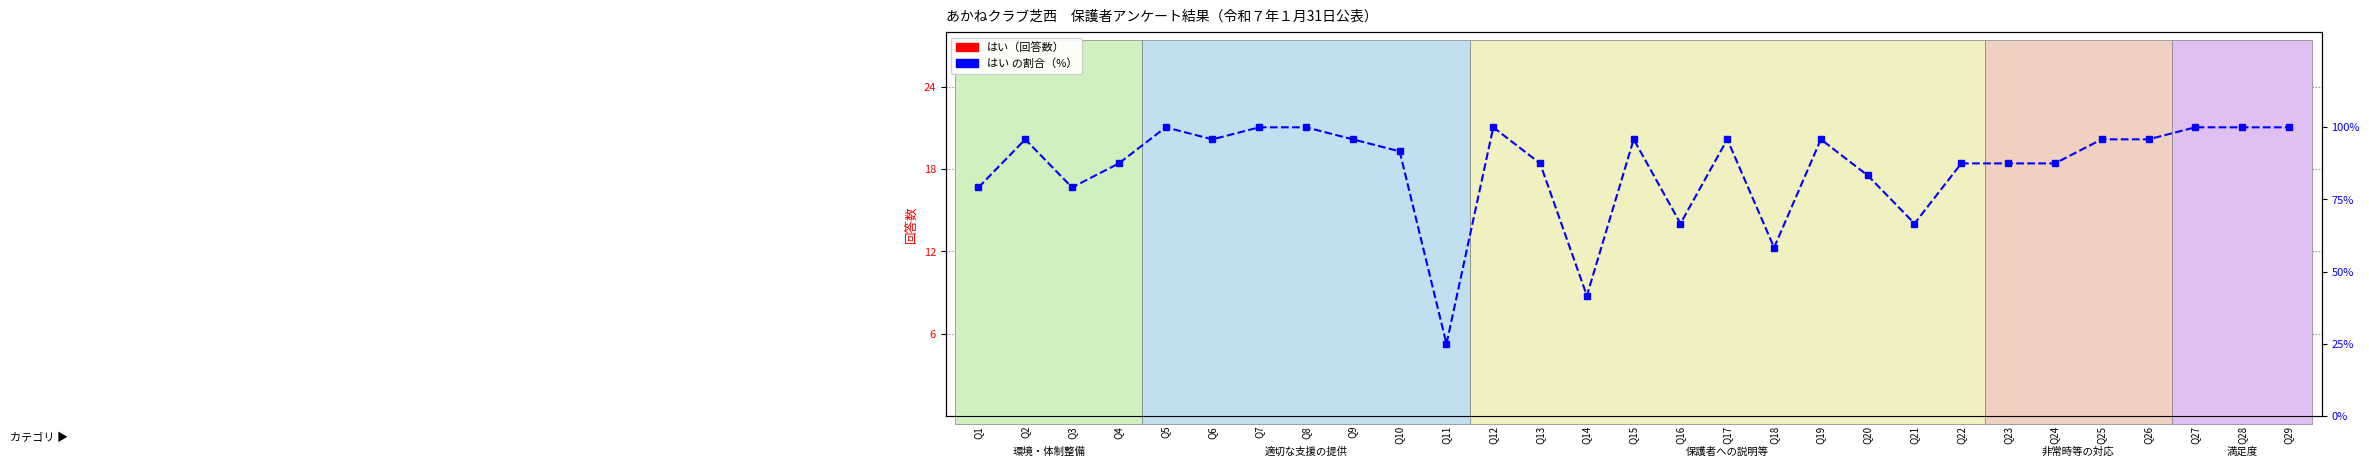

At Q10, list the series in order from largest to smallest.

はい の割合（%）, はい（回答数）